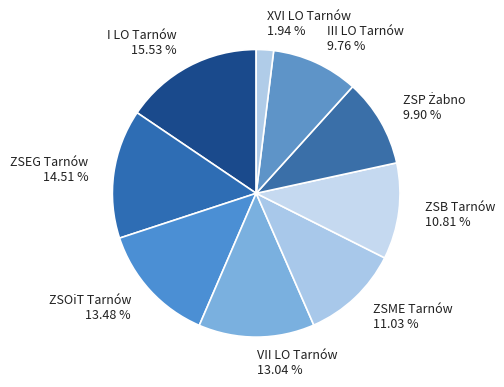

To the nearest percent, what is the average slice percentage?

11%